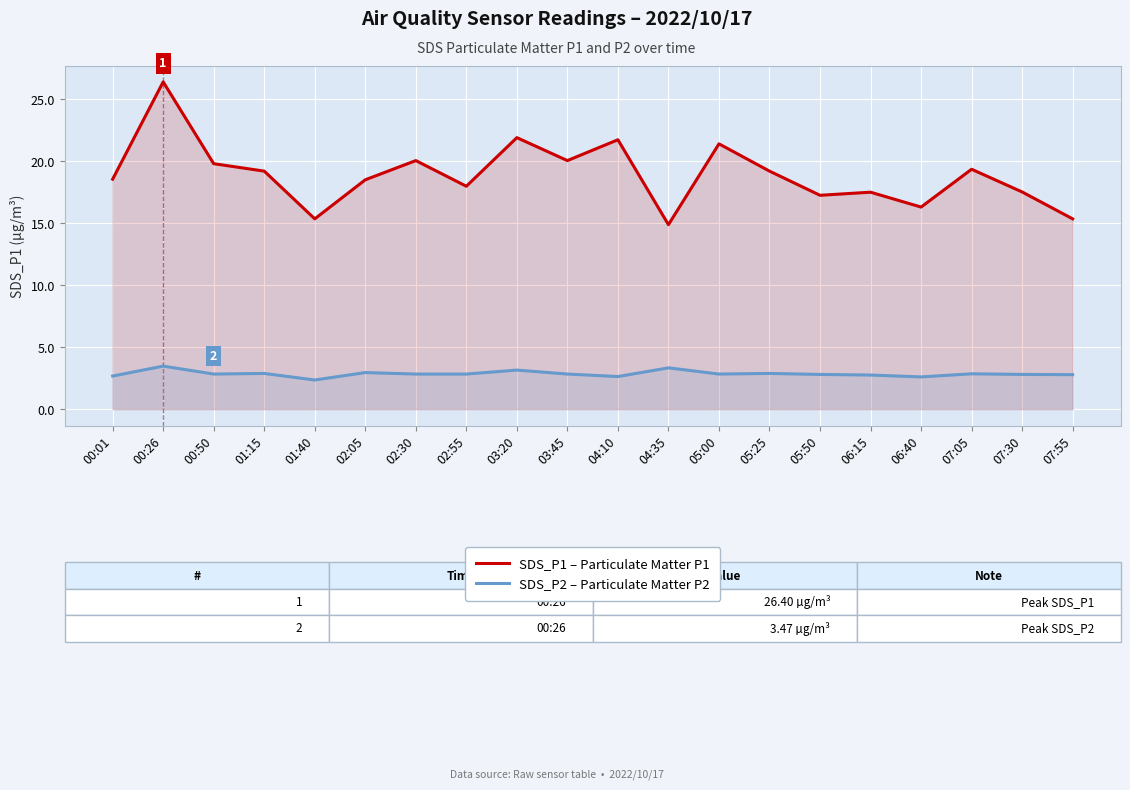

What is the sum of the SDS_P2 – Particulate Matter P2 values at 03:45 and 02:05?

5.8